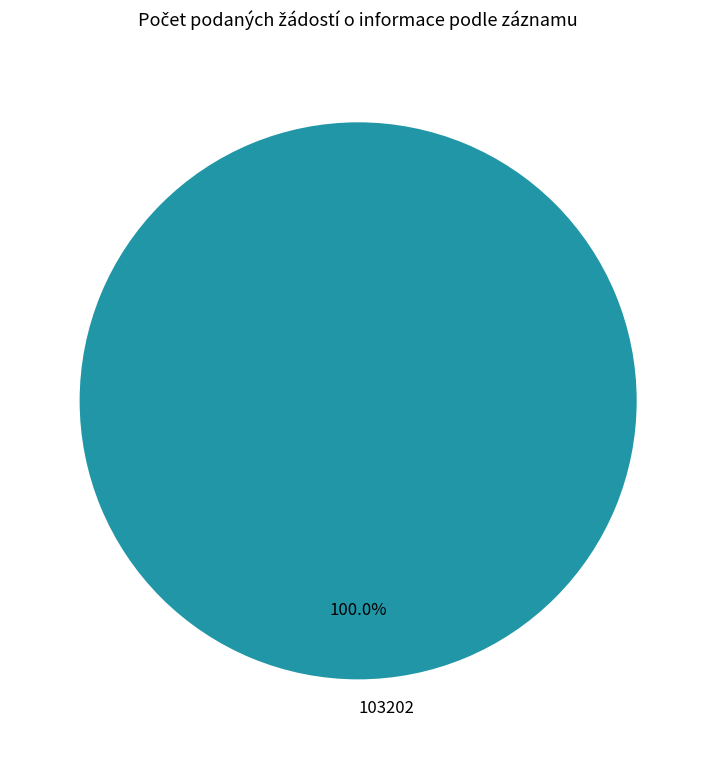

Rank the categories by value from highest to lowest.

103202